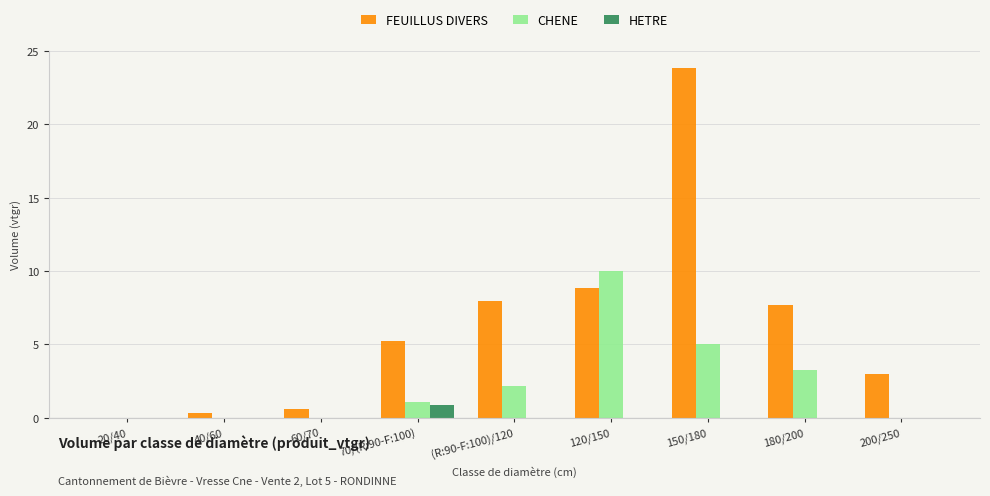

True or false: FEUILLUS DIVERS has a value of 0.3 at 40/60.

True